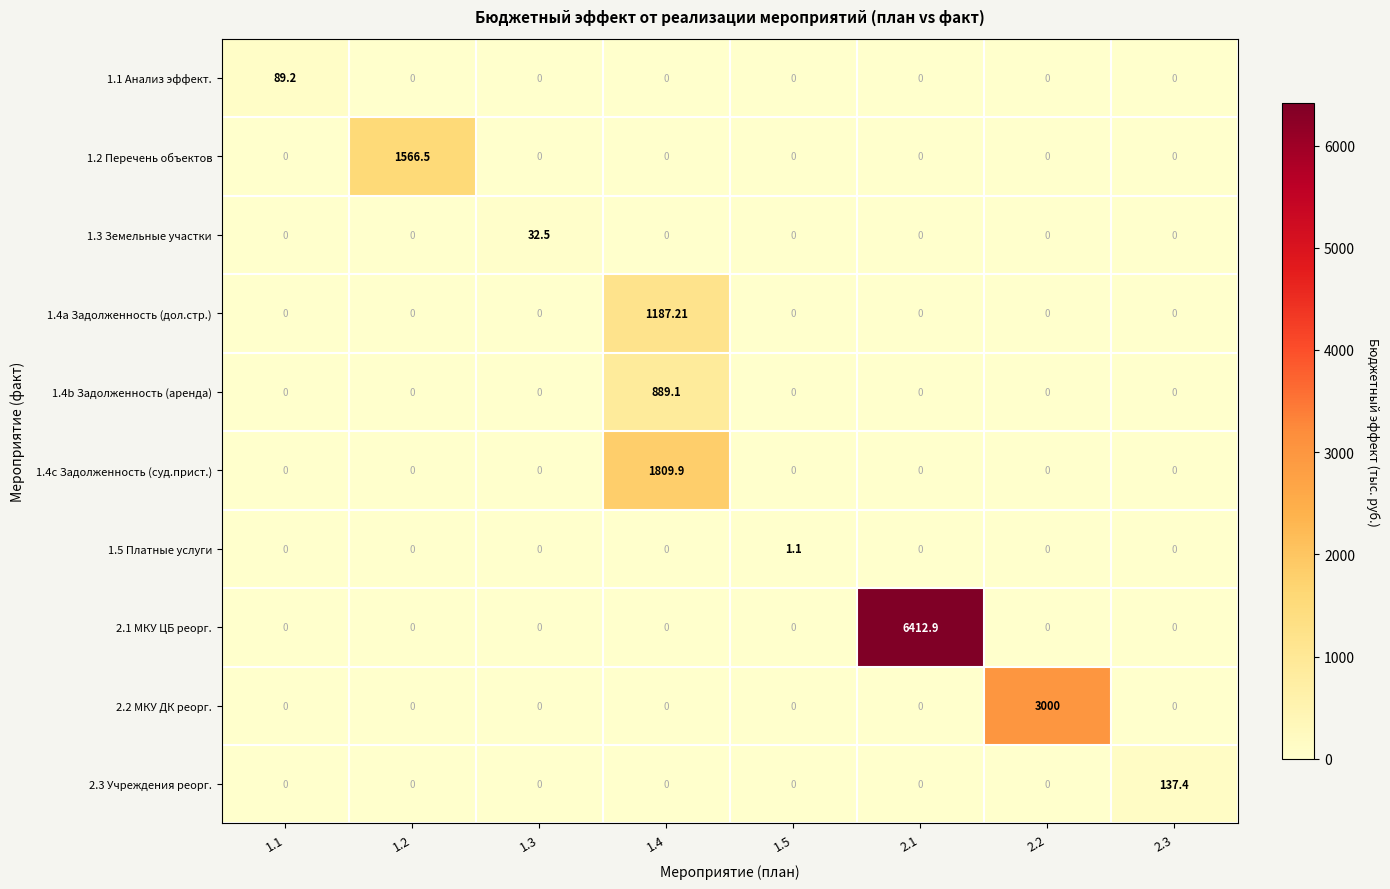

How many distinct data groups are displayed?

10